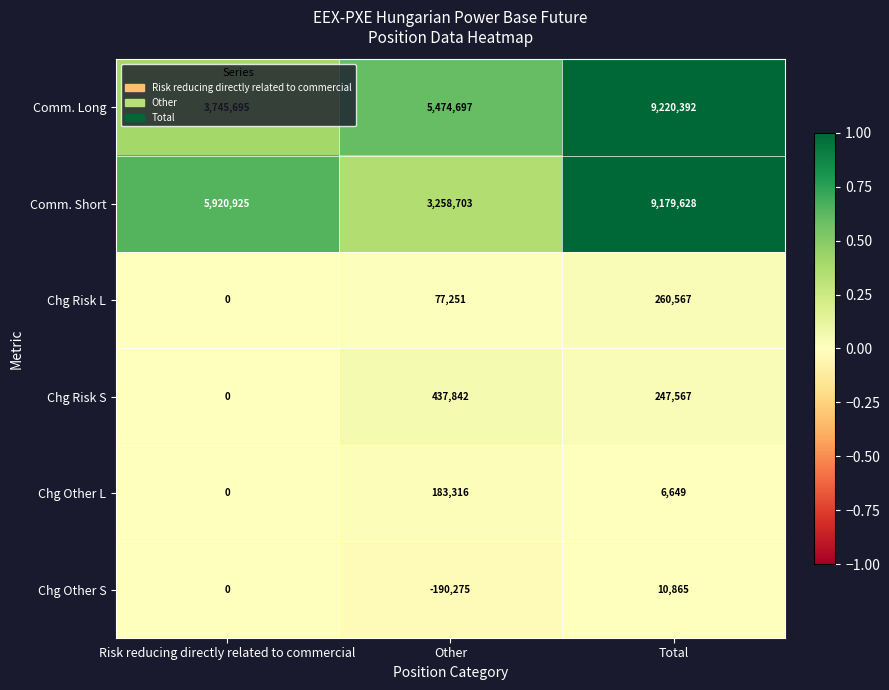

The value of Chg Other S at Risk reducing directly related to commercial is 60579. True or false?

False